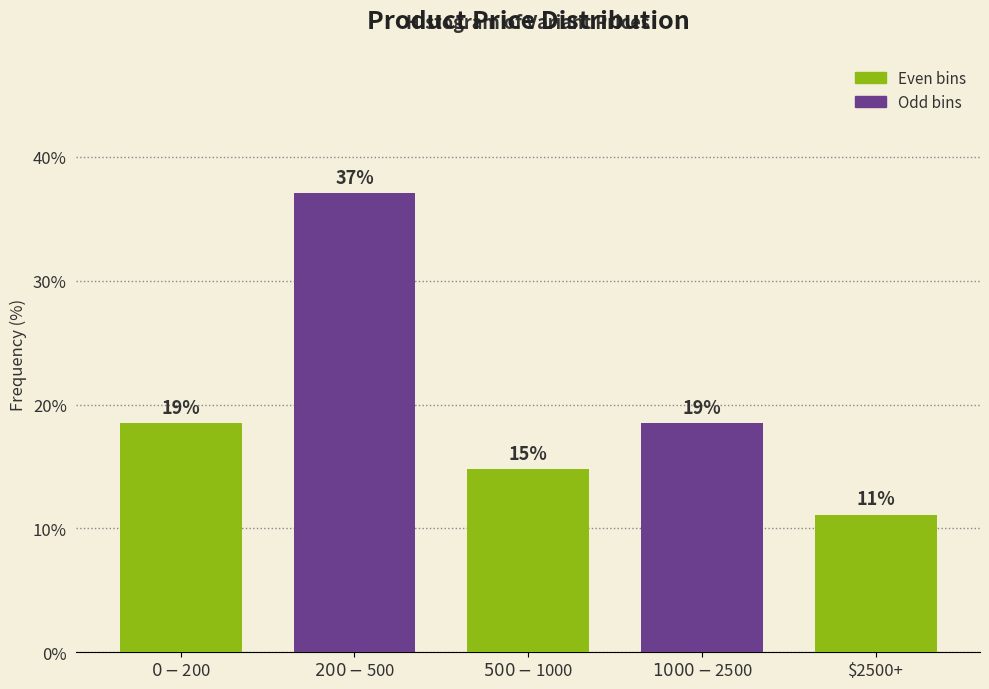

Does the chart contain any negative values?

No